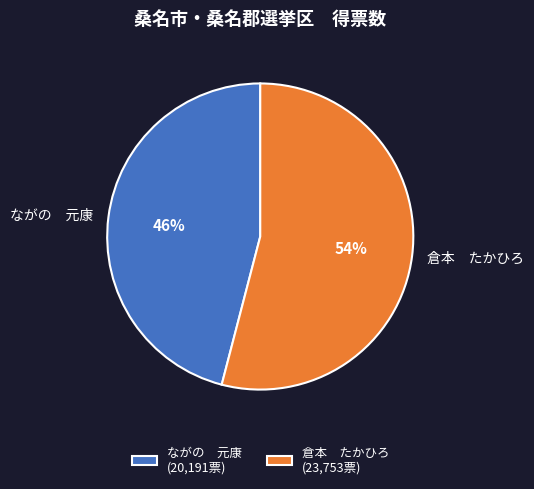

Approximately how many times larger is the value at 倉本 たかひろ compared to ながの 元康?

1.2